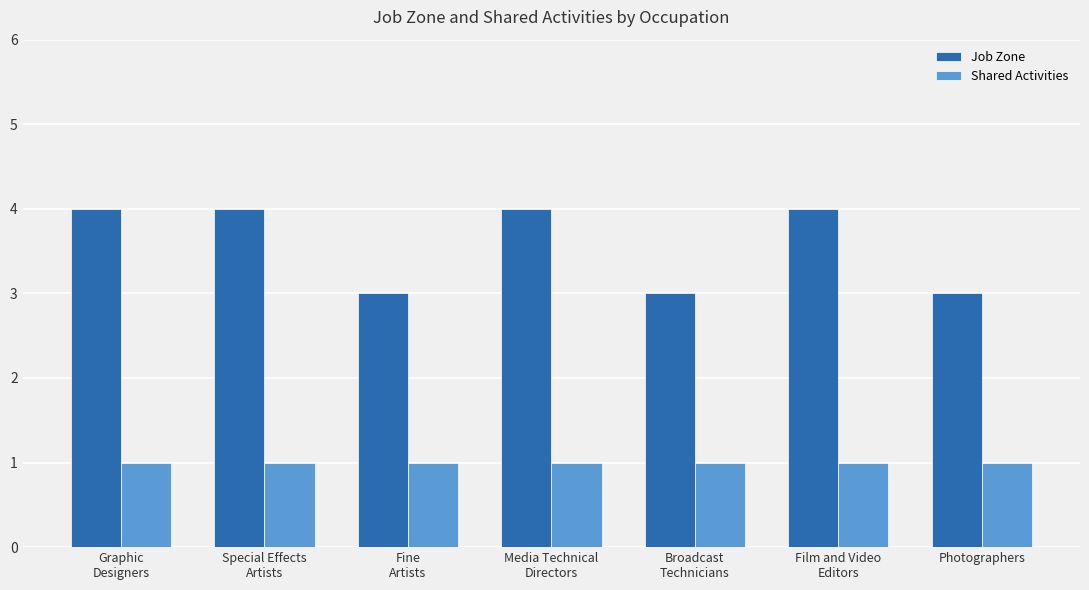

What is the total value across all series at Graphic
Designers?

5